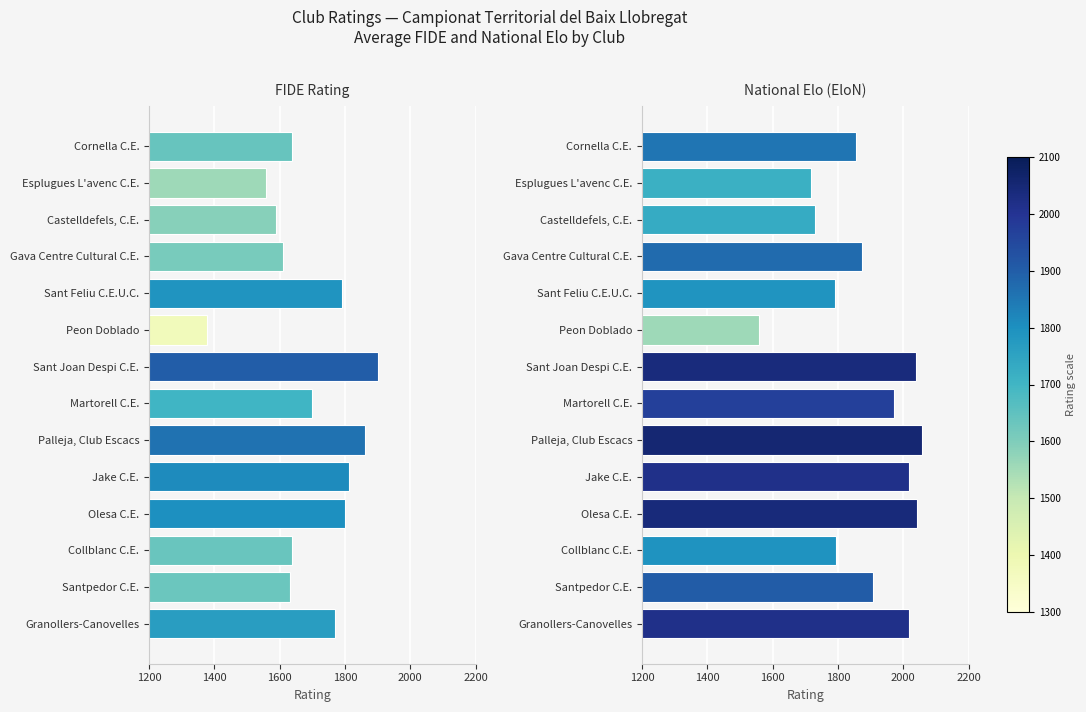

Which series has the largest total across all categories?

National Elo (EloN)